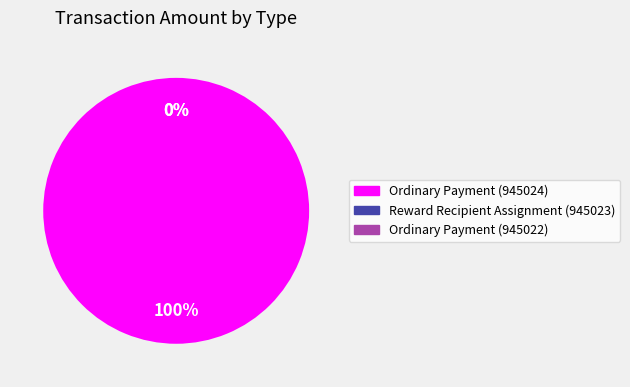

True or false: Ordinary Payment (945022) accounts for 1% of the total.

False